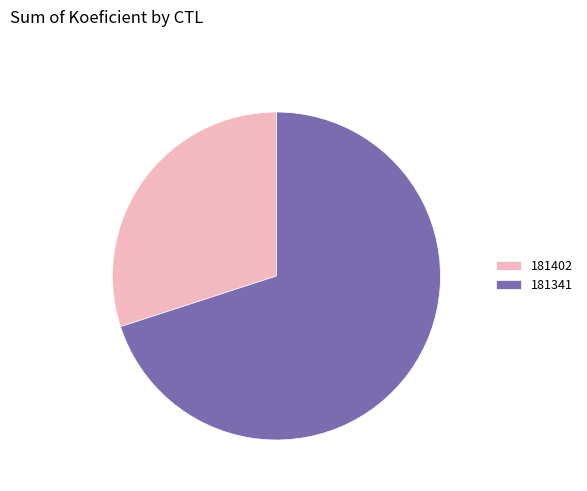

Between 181341 and 181402, which is larger?

181341